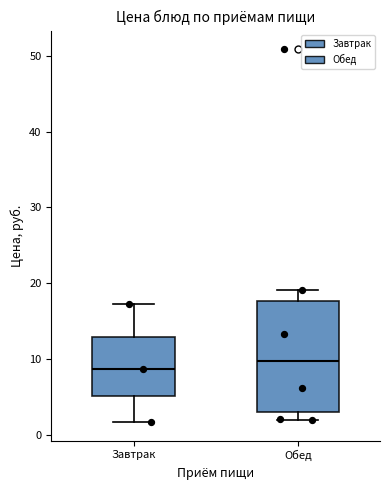

Comparing the boxes themselves (not the whiskers), which one is the tallest?

Обед